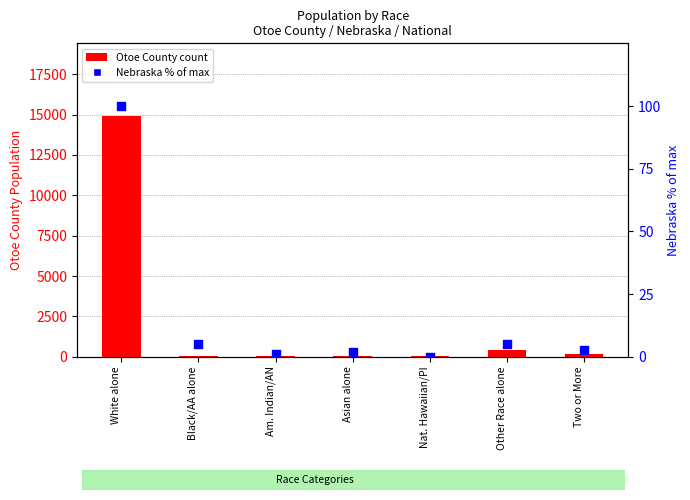

Which series has the largest Y range (max minus min)?

Otoe County